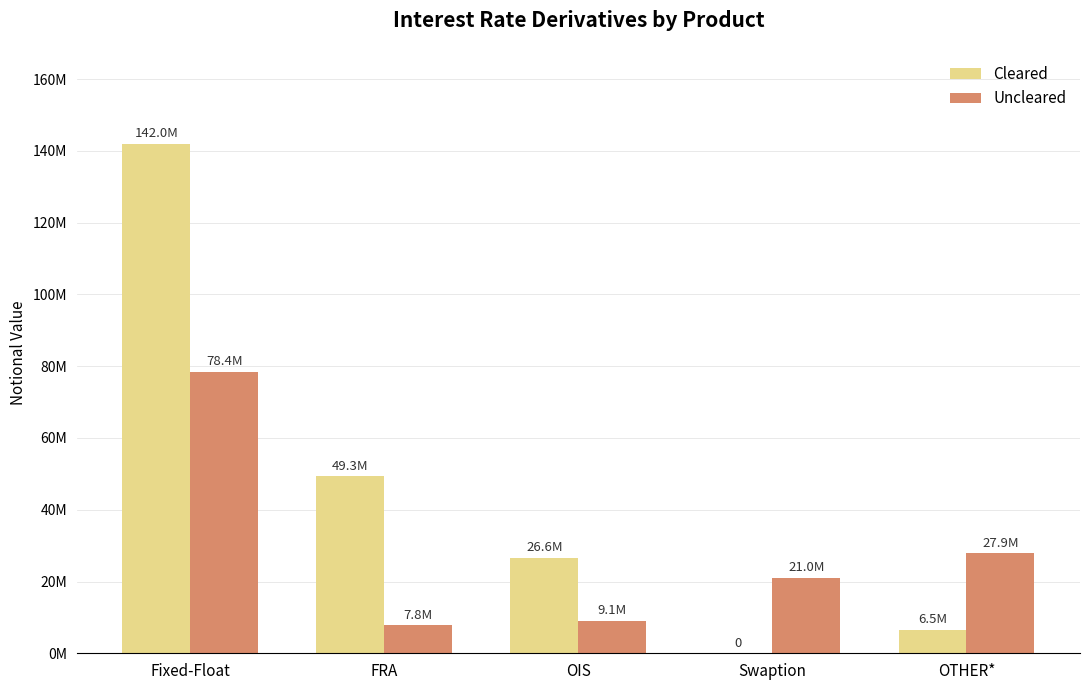

What are all the series names shown in the legend?

Cleared, Uncleared